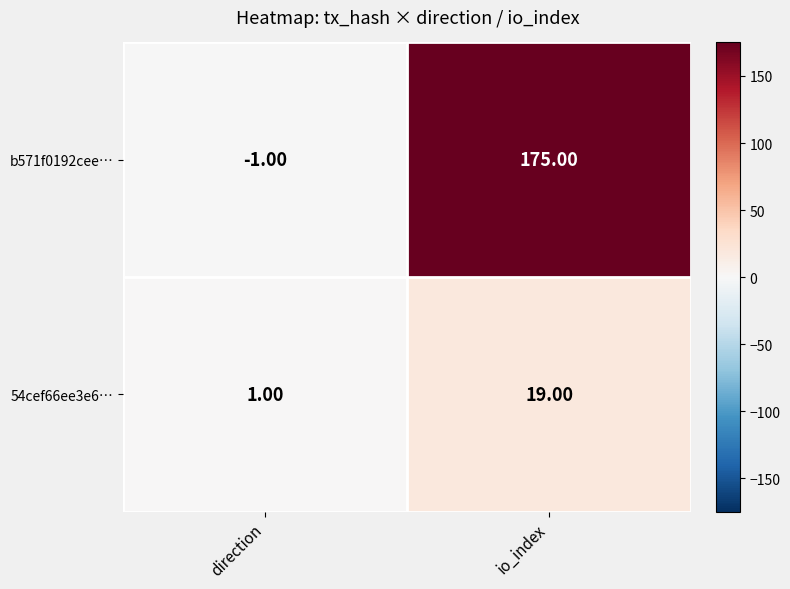

What is the sum of the b571f0192cee… values at direction and io_index?

174